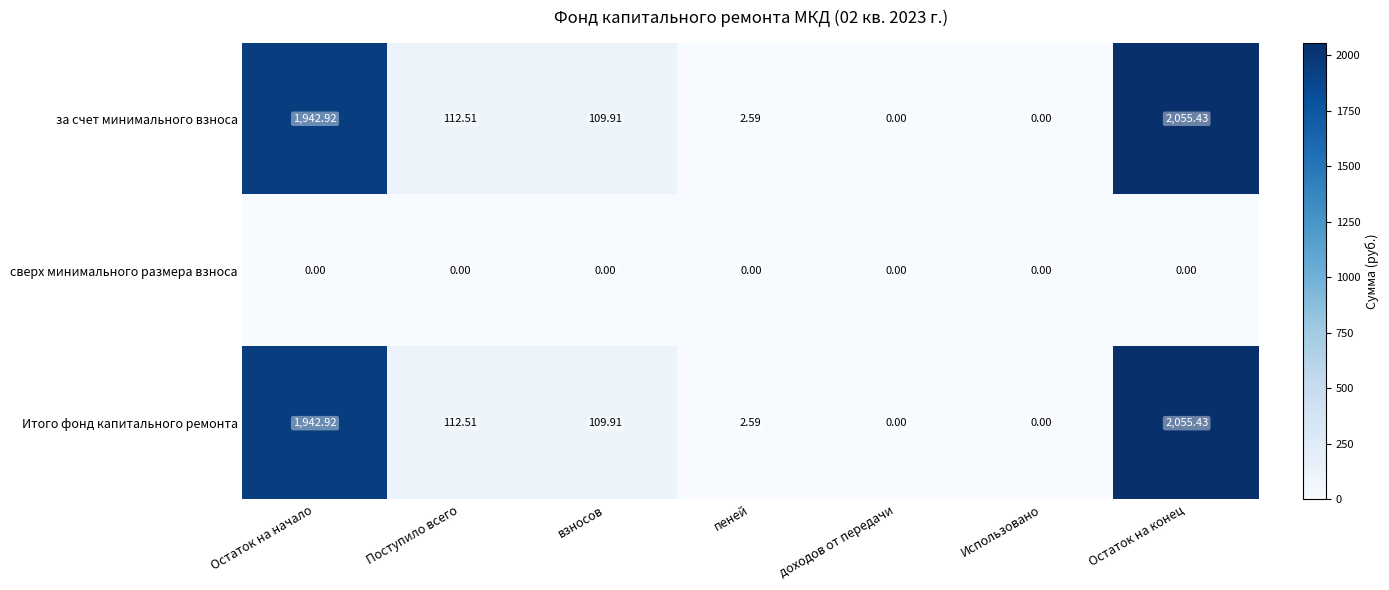

Where does the Итого фонд капитального ремонта series first go above 109?

Остаток на начало